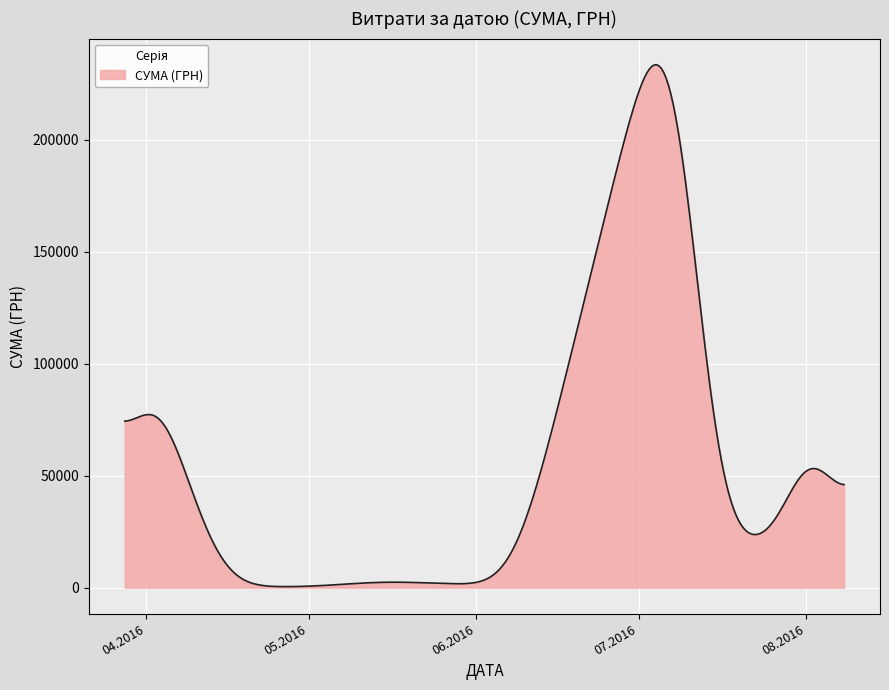

What is the difference between the maximum and minimum values?

233089.5